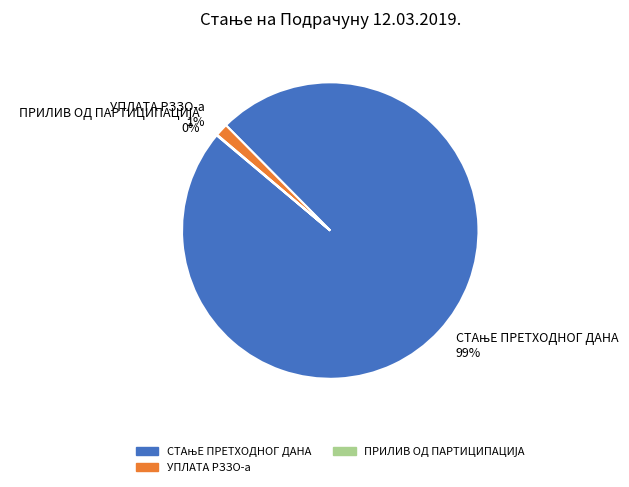

Is there any slice that represents more than half of the pie?

Yes